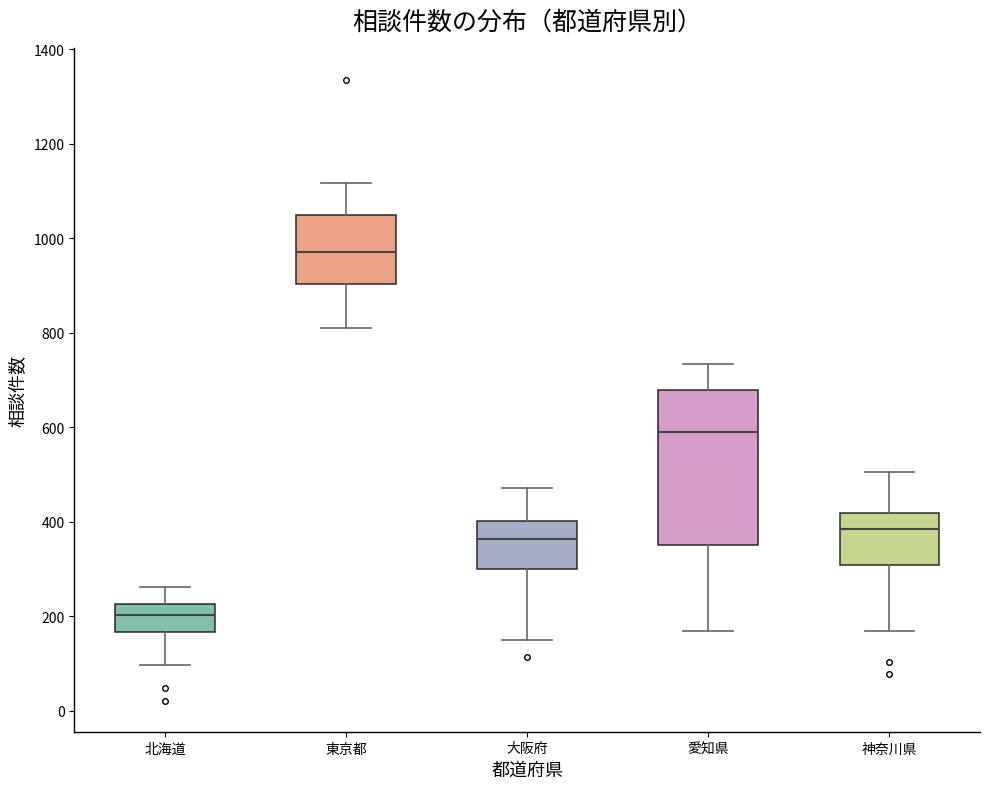

Which box is the tallest, from its lower edge to its upper edge?

愛知県